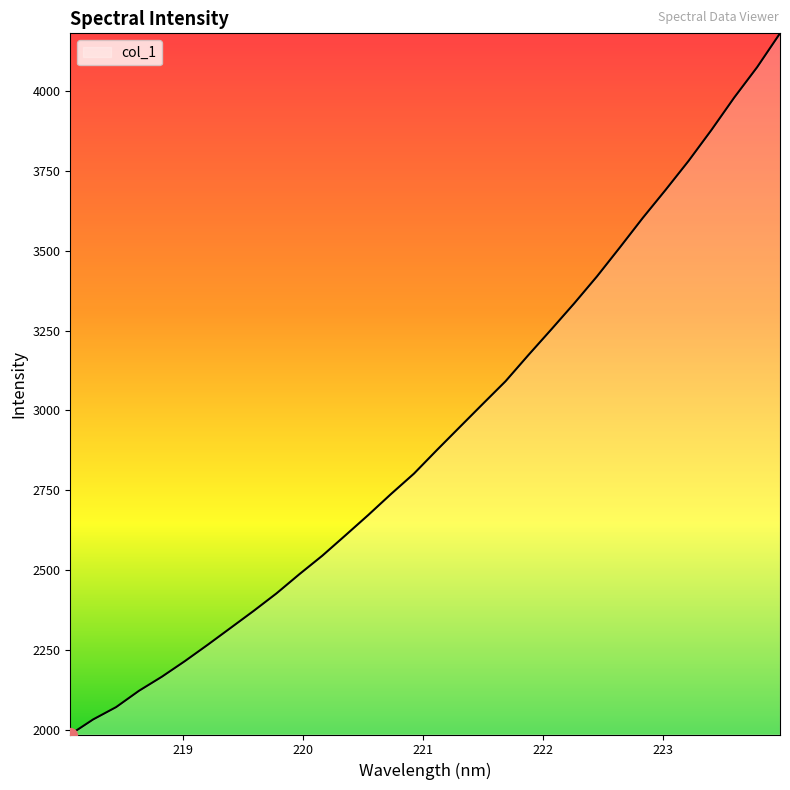

What is the smallest value displayed?

1986.5